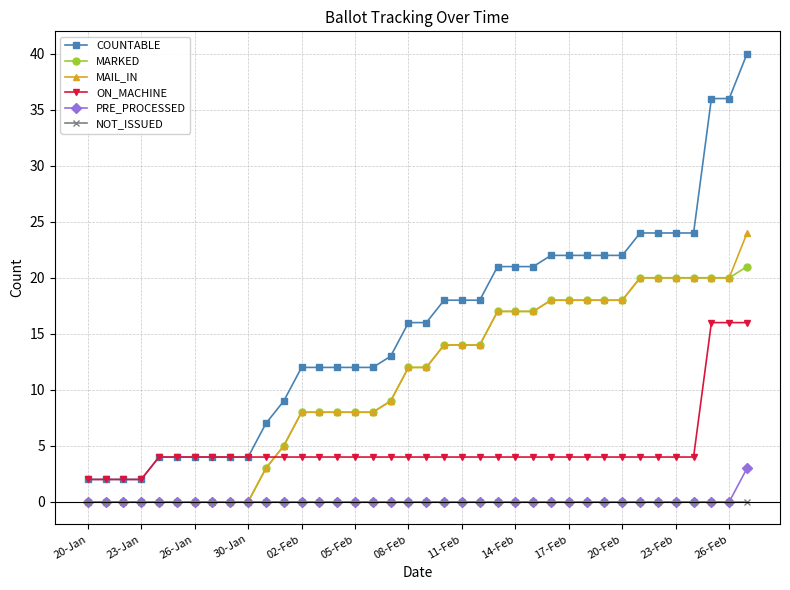

List the series in order of their peak value, lowest first.

NOT_ISSUED, PRE_PROCESSED, ON_MACHINE, MARKED, MAIL_IN, COUNTABLE